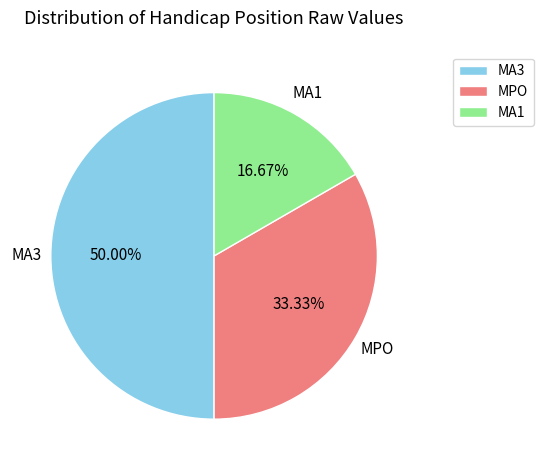

Count the number of slices in the pie.

3